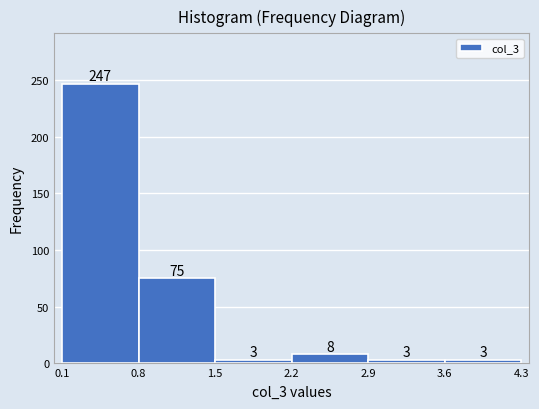

Reading left to right, transcribe this chart: for each bar, give the range it covers on the x-axis and its height.

0.1 to 0.8: 247
0.8 to 1.5: 75
1.5 to 2.2: 3
2.2 to 2.9: 8
2.9 to 3.6: 3
3.6 to 4.3: 3